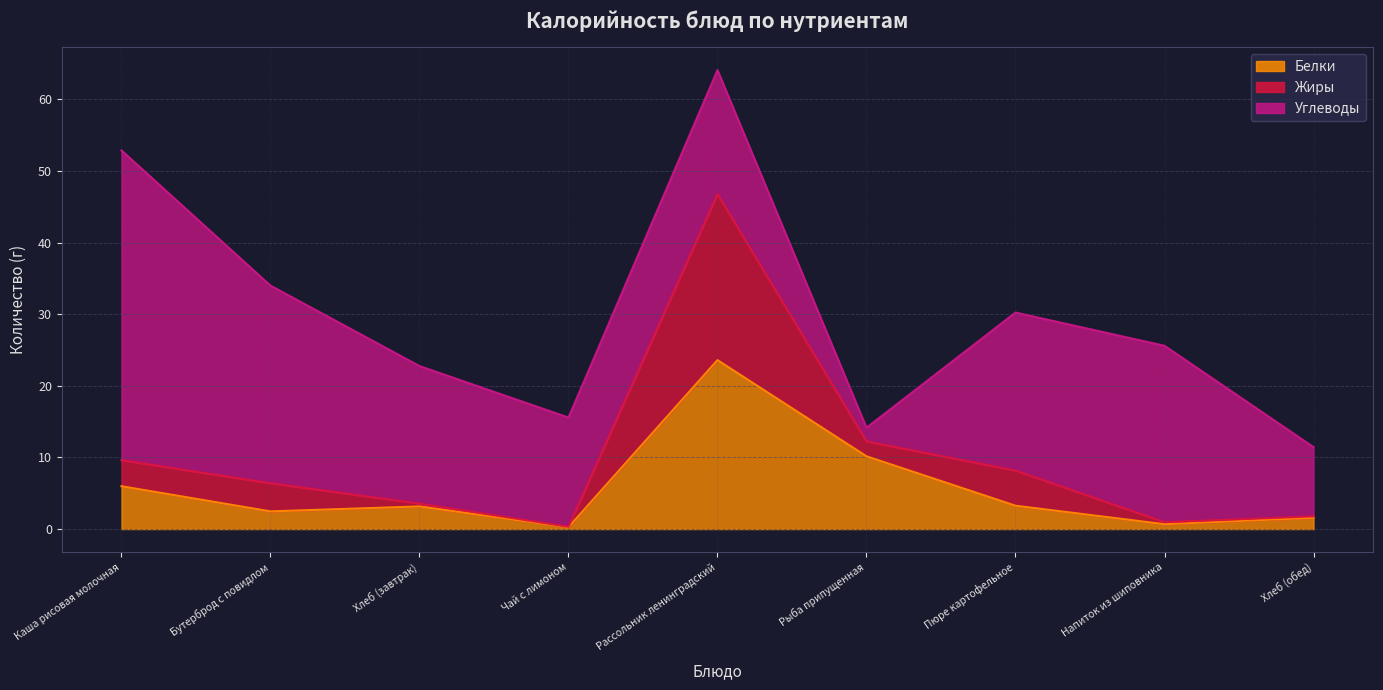

How many intersections are there between Жиры and Углеводы?

2